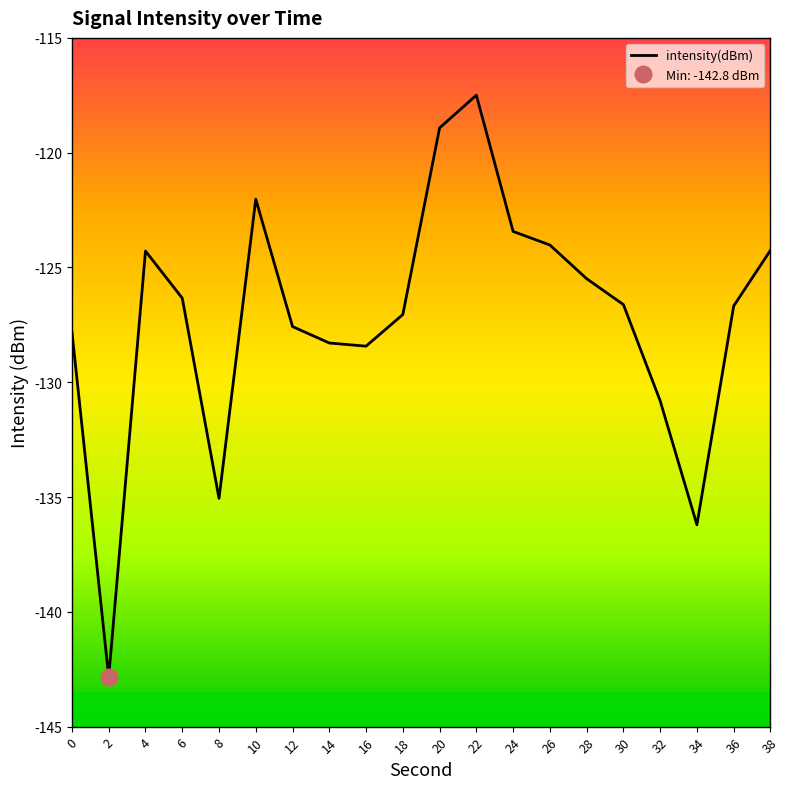

Does the chart display data point markers on the line(s)?

No